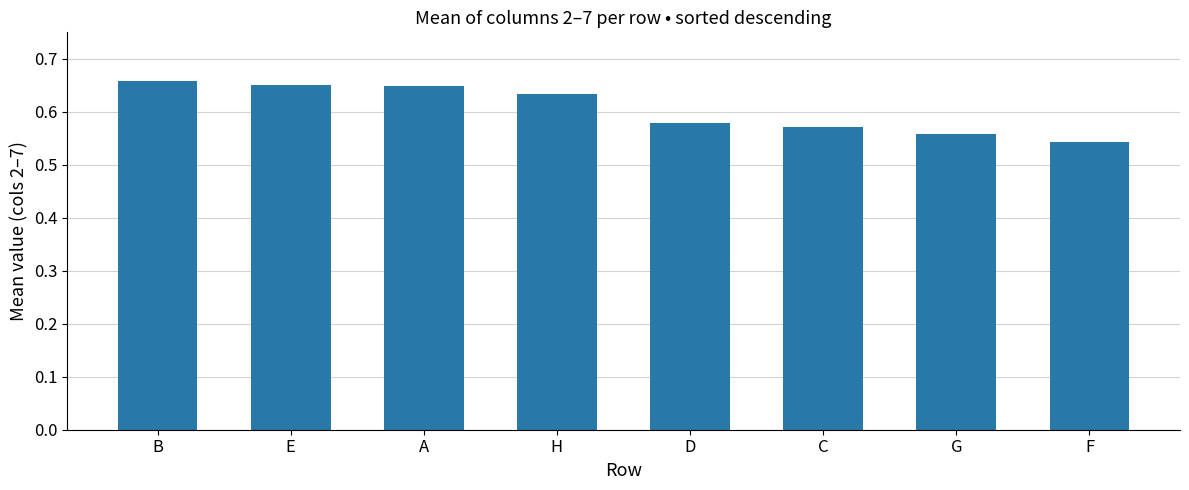

Is it true that the value at B is 0.4?

False